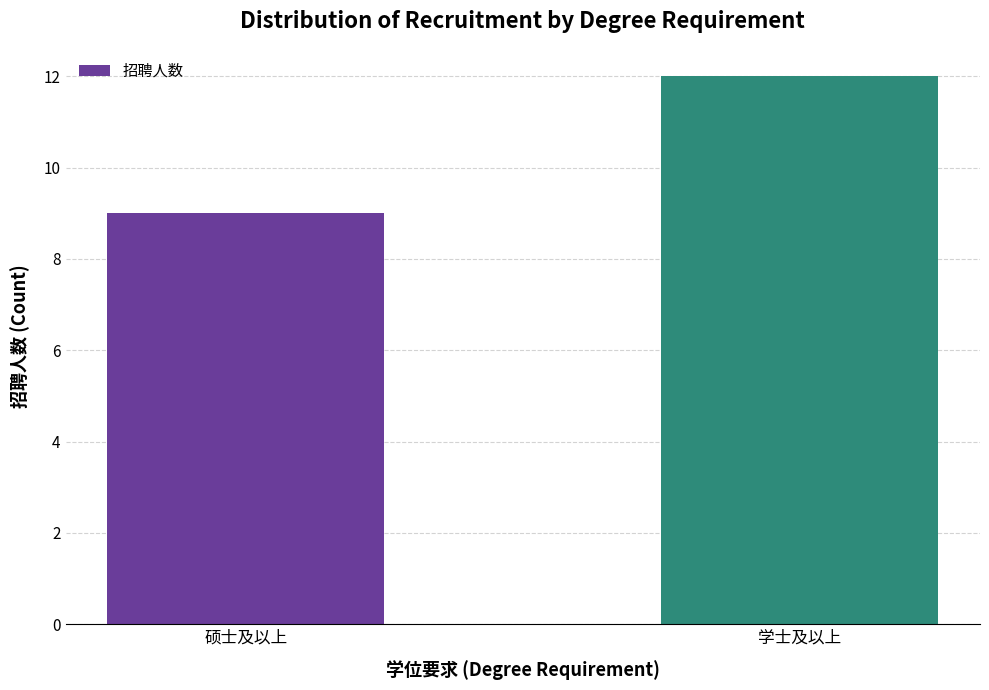

What is the minimum value shown in the chart?

9